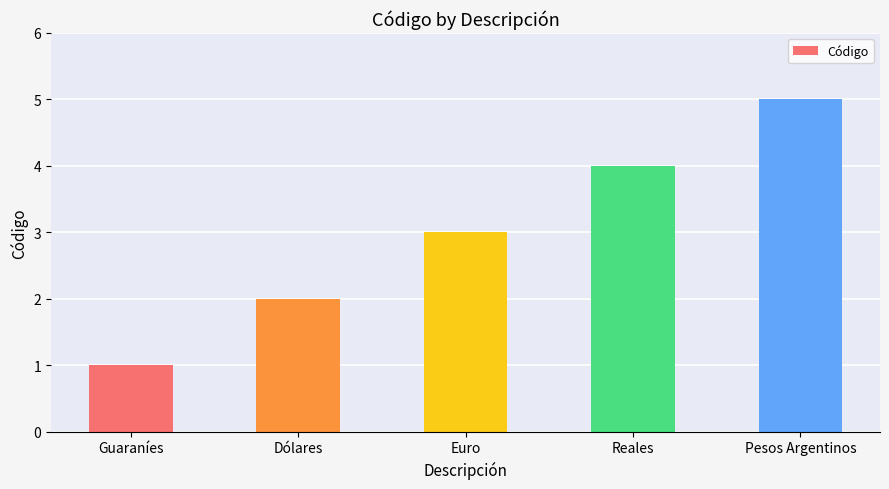

How many values are between 2 and 4?

3